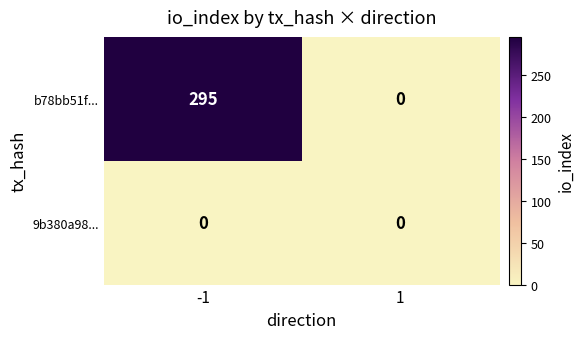

What is the greatest value displayed?

295